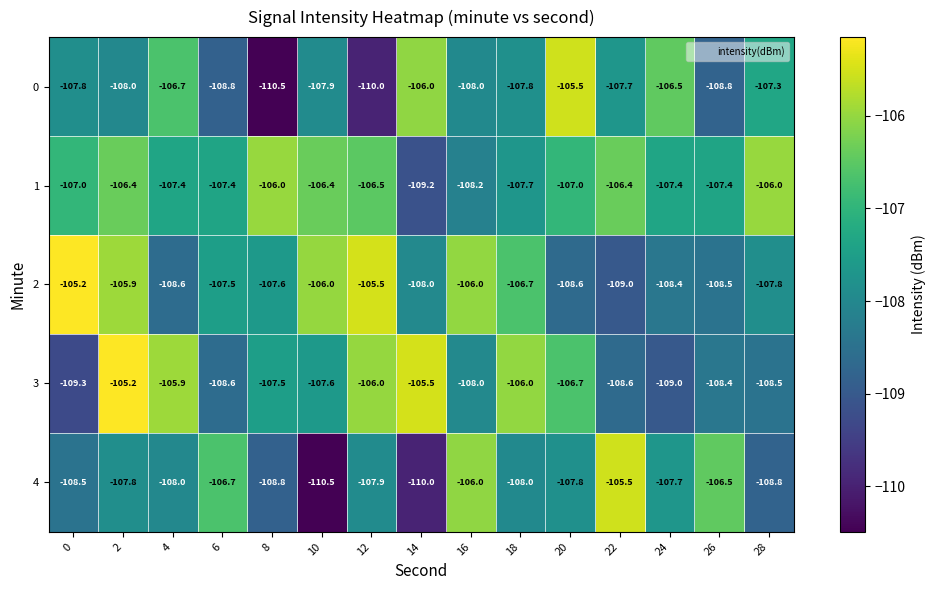

Is the value of 3 at 8 greater than the value of 2 at 4?

Yes